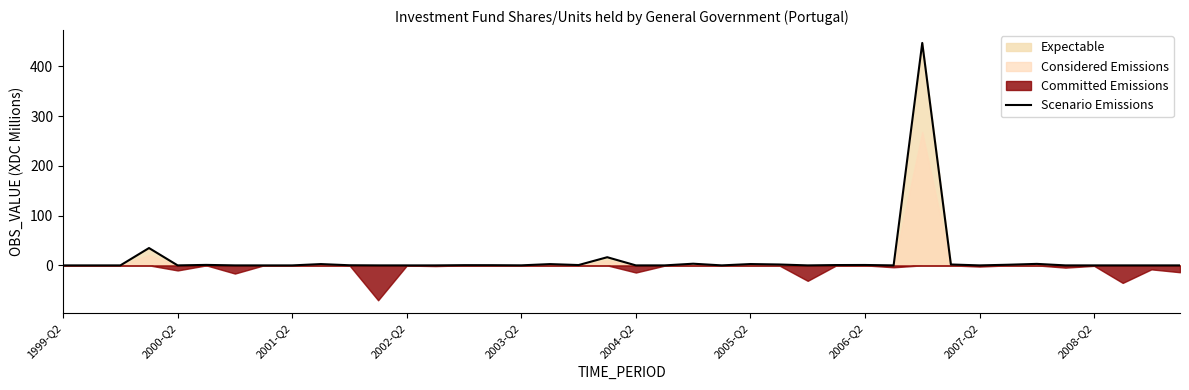

What is the value of the 26th point from the left?

1.8